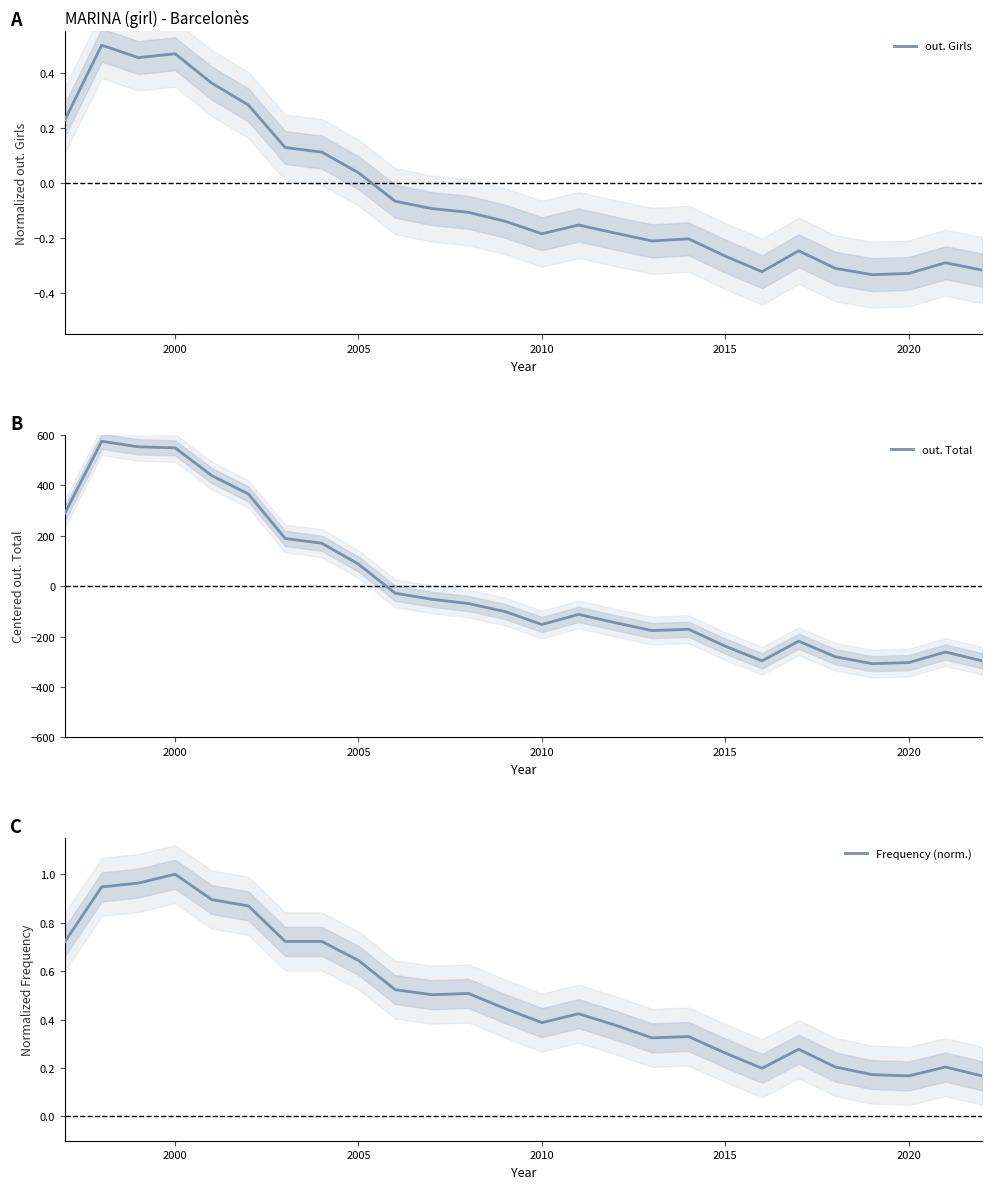

How many interior local peaks does the out. Girls series have?

6